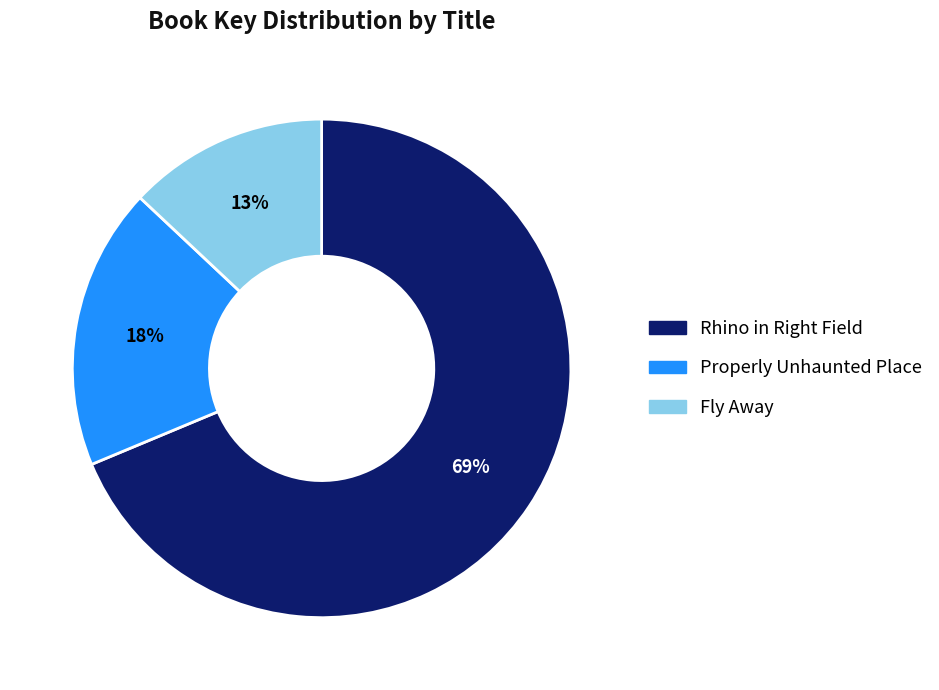

To the nearest percent, what is the difference between the largest and smallest slice percentages?

56%